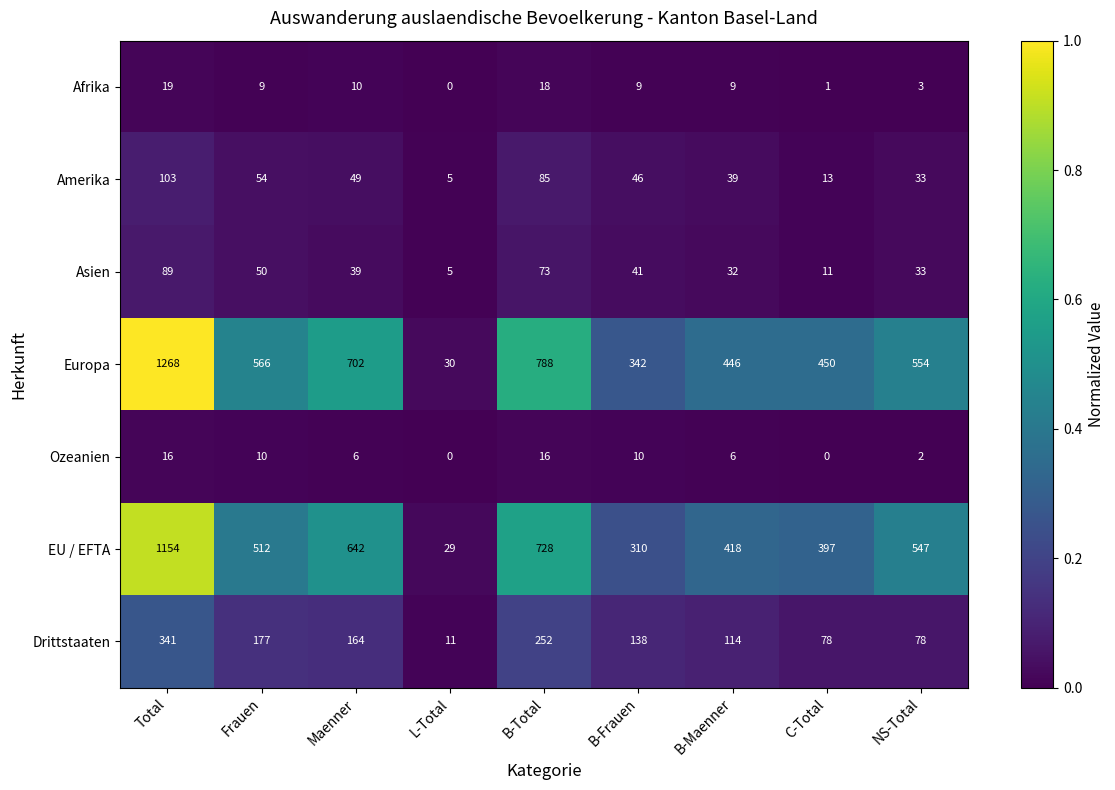

At which category is the sum across all series the highest?

Total